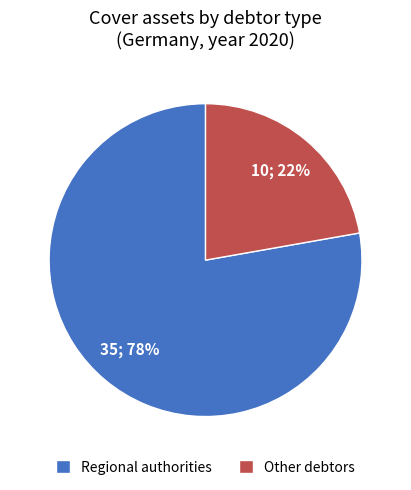

Rank the categories by value from lowest to highest.

Other debtors, Regional authorities